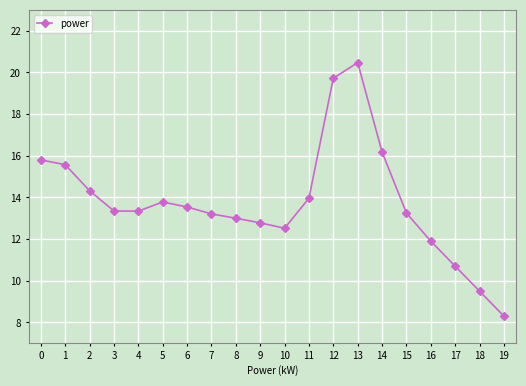

True or false: the data shows 3.8 at 9.

False